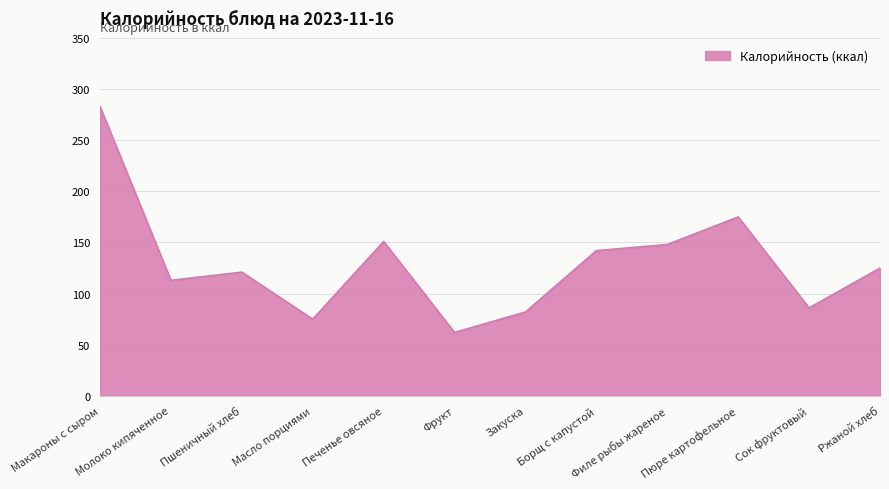

Is it true that the value at Филе рыбы жареное is 148?

True